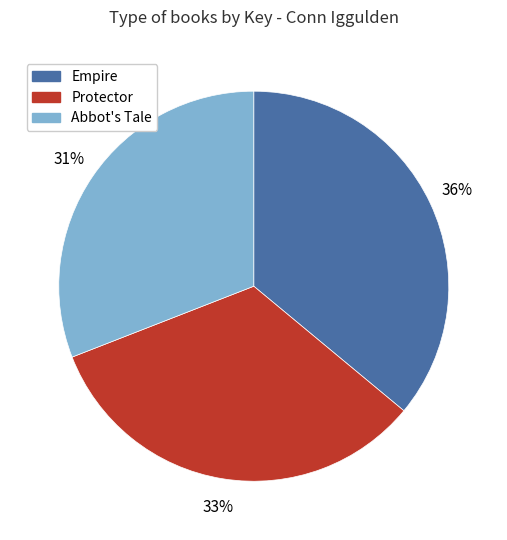

The Protector slice represents 33% of the pie. True or false?

True